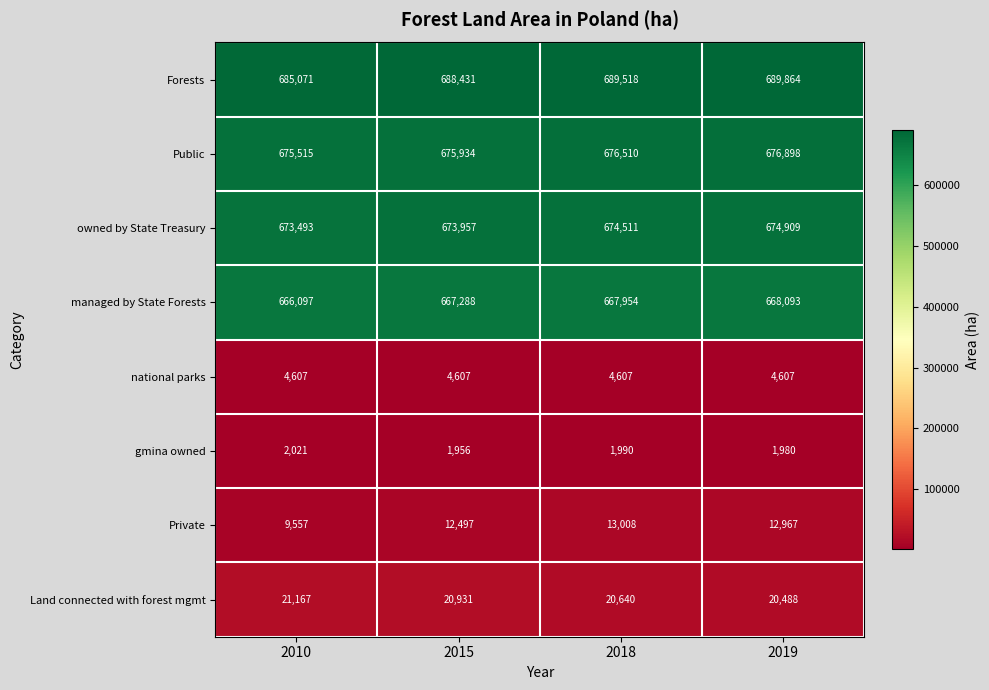

What is the spread (max minus min) of values at 2019?

687884